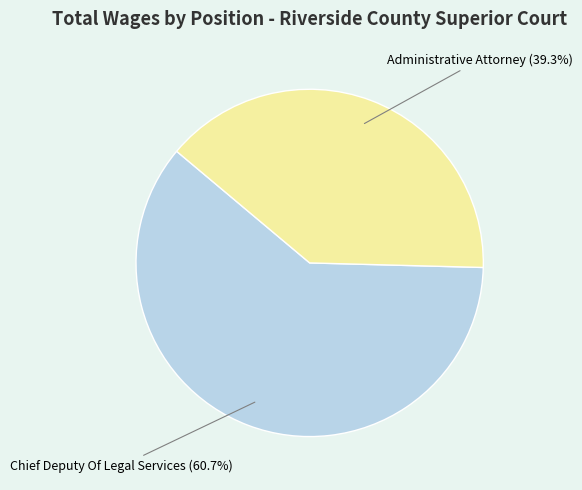

How many segments does this pie chart have?

2